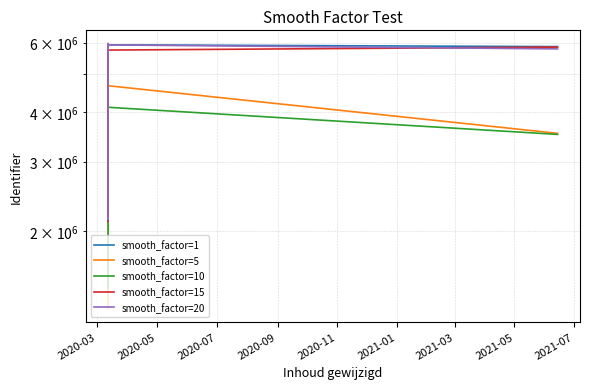

Is this an area chart (filled region under the line)?

No